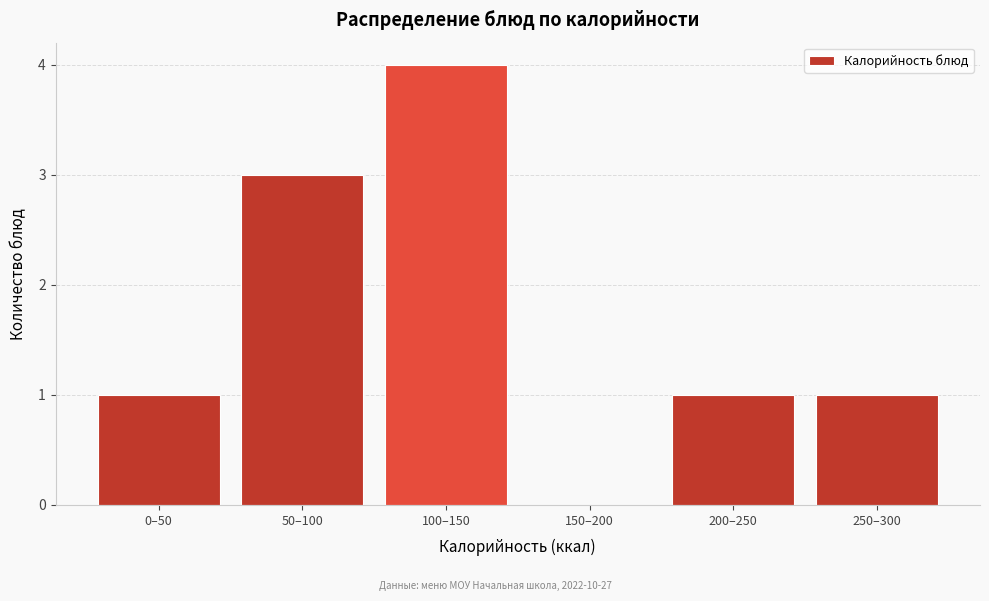

Reading right to left, extract all data points from this chart.

250–300=1	200–250=1	150–200=0	100–150=4	50–100=3	0–50=1